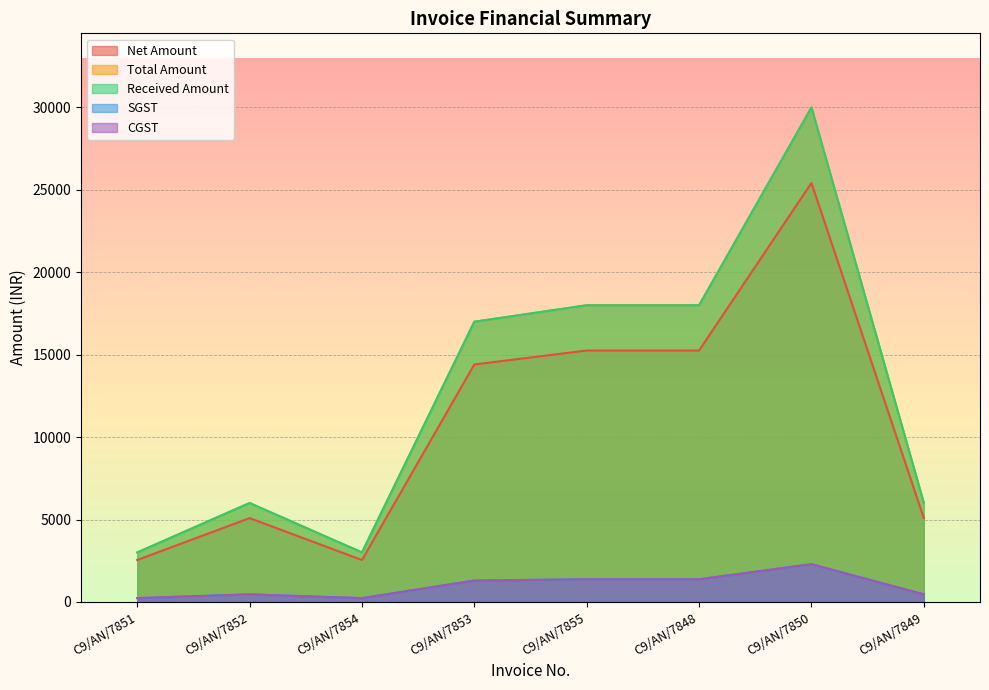

Is it true that Total Amount equals 30000.0 at C9/AN/7850?

True